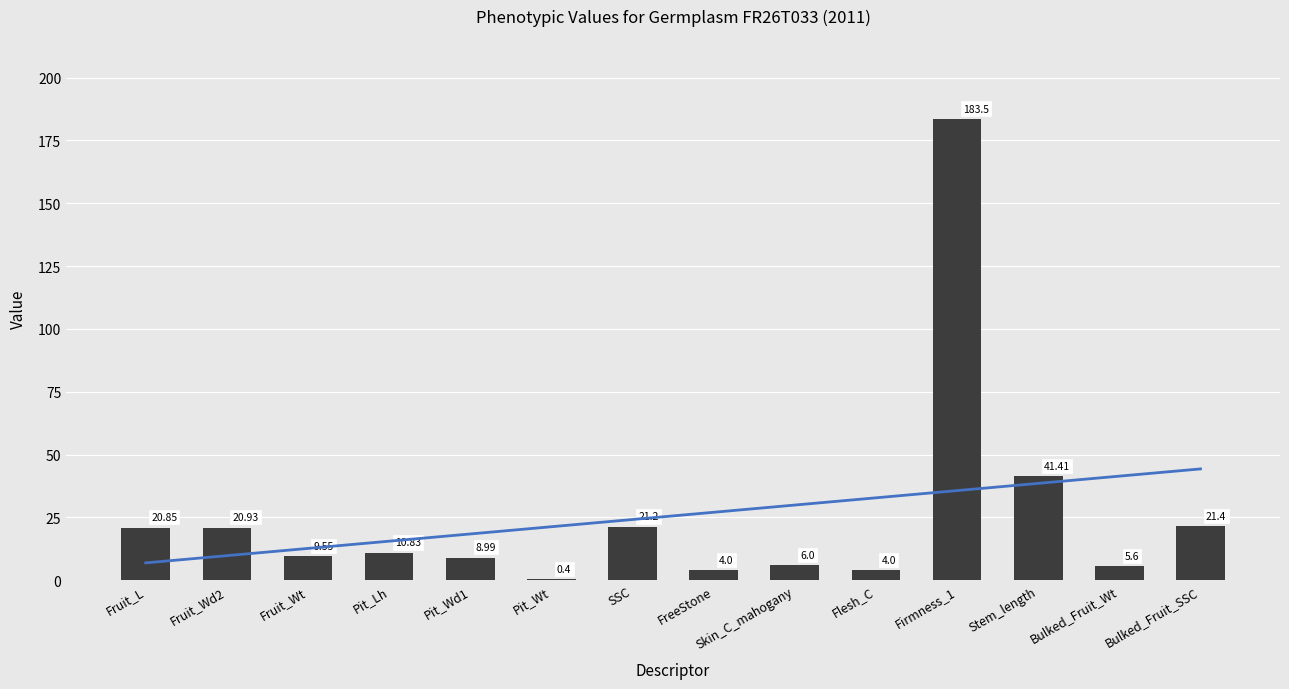

List the labels in order of Value value, smallest first.

Pit_Wt, FreeStone, Flesh_C, Bulked_Fruit_Wt, Skin_C_mahogany, Pit_Wd1, Fruit_Wt, Pit_Lh, Fruit_L, Fruit_Wd2, SSC, Bulked_Fruit_SSC, Stem_length, Firmness_1